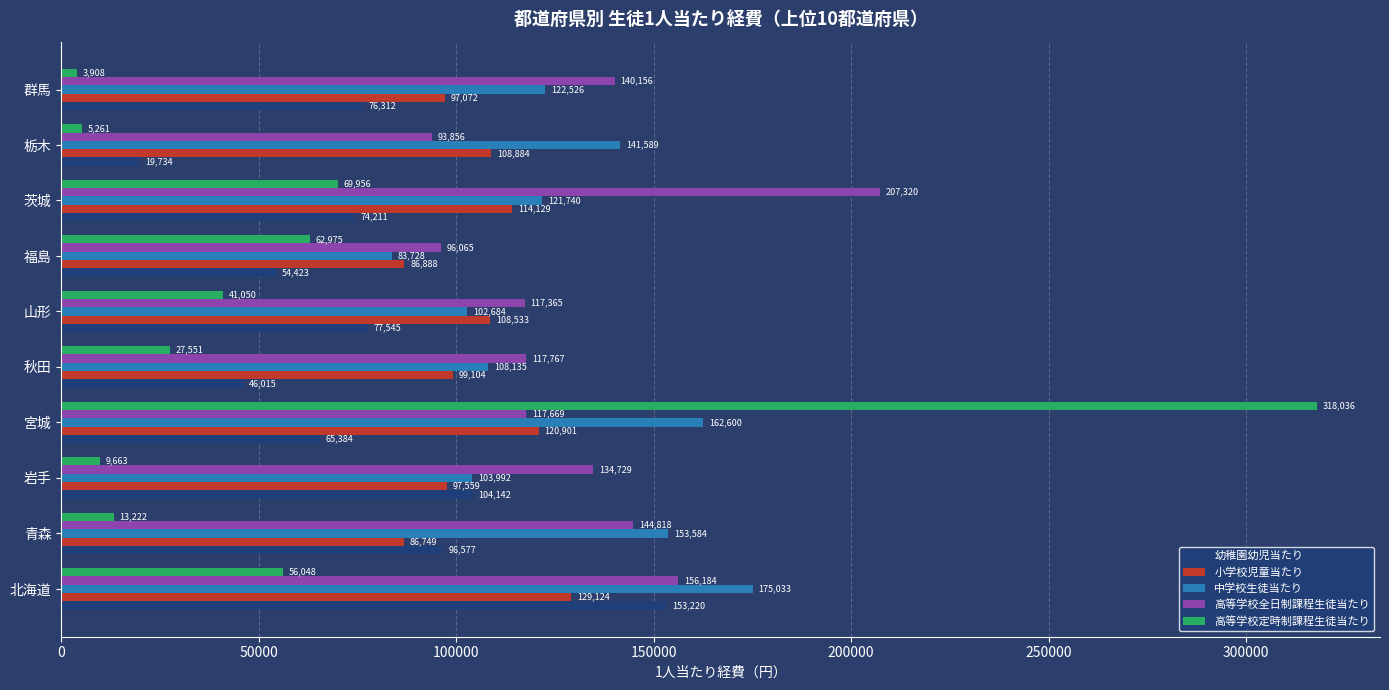

What is the difference between the highest and lowest values at 北海道?

118985